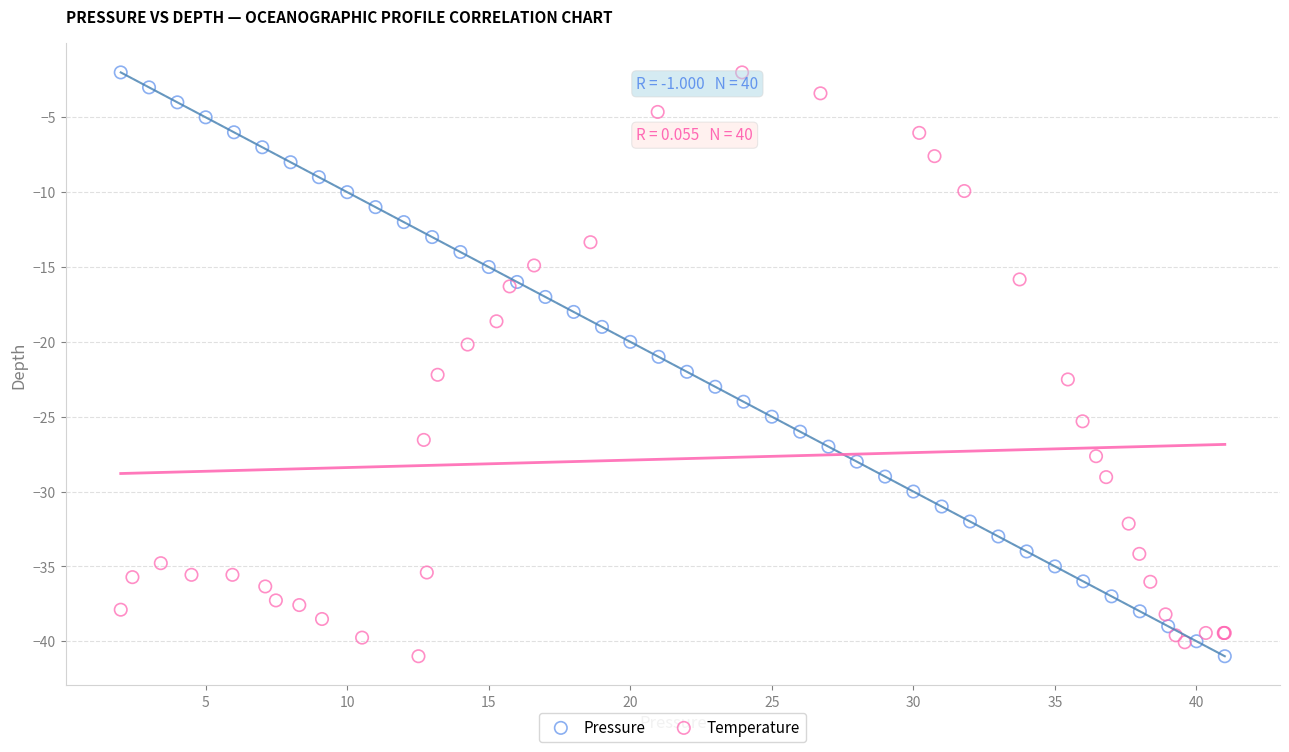

What are all the series names shown in the legend?

Pressure, Temperature